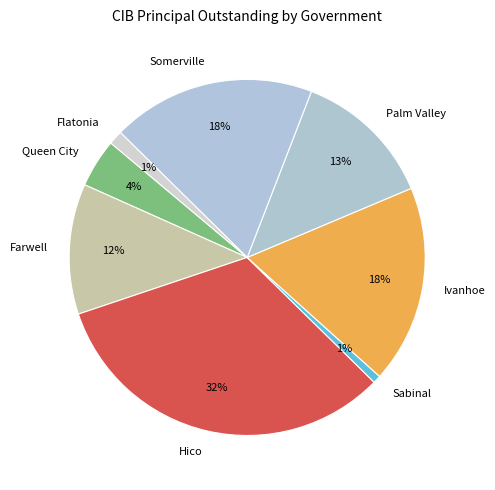

Between Hico and Somerville, which is larger?

Hico